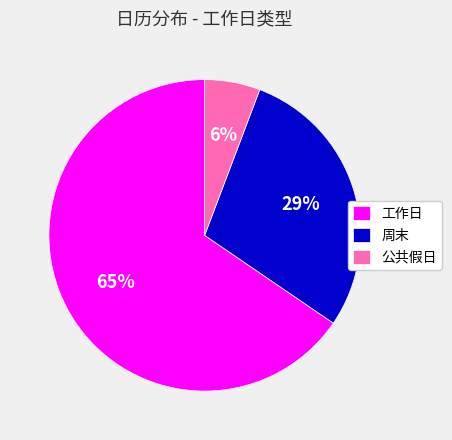

Rank the categories by value from lowest to highest.

公共假日, 周末, 工作日